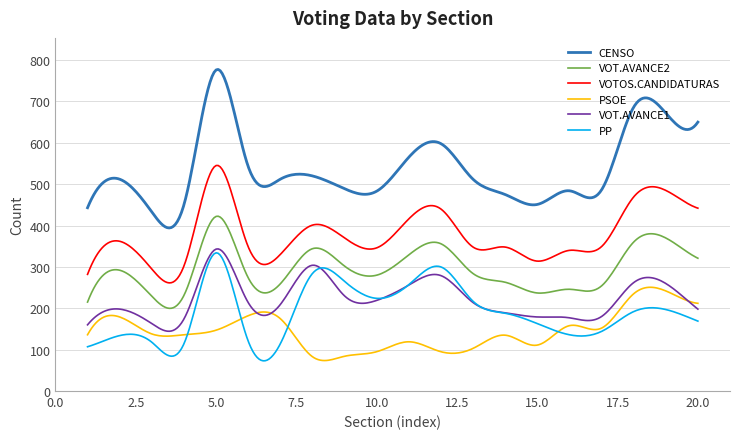

True or false: VOT.AVANCE2 and PP cross at least once.

False